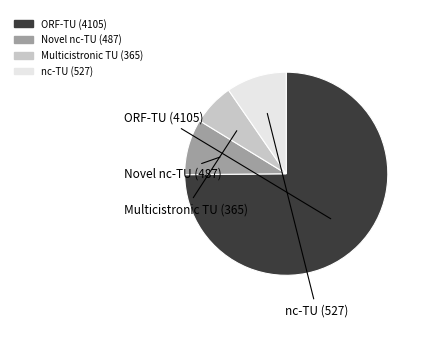

Is there any slice that represents more than half of the pie?

Yes